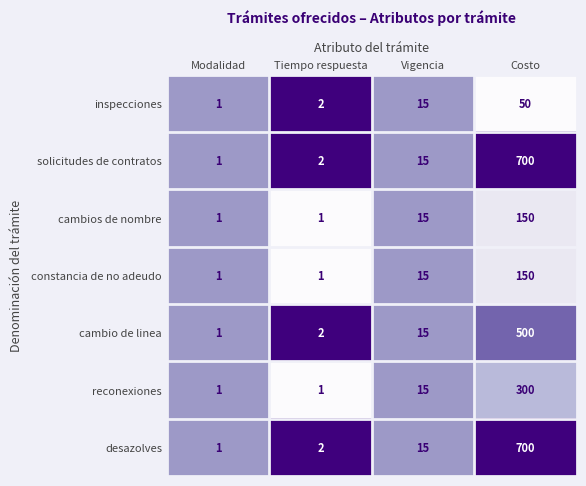

What is the spread (max minus min) of values at Tiempo respuesta?

1